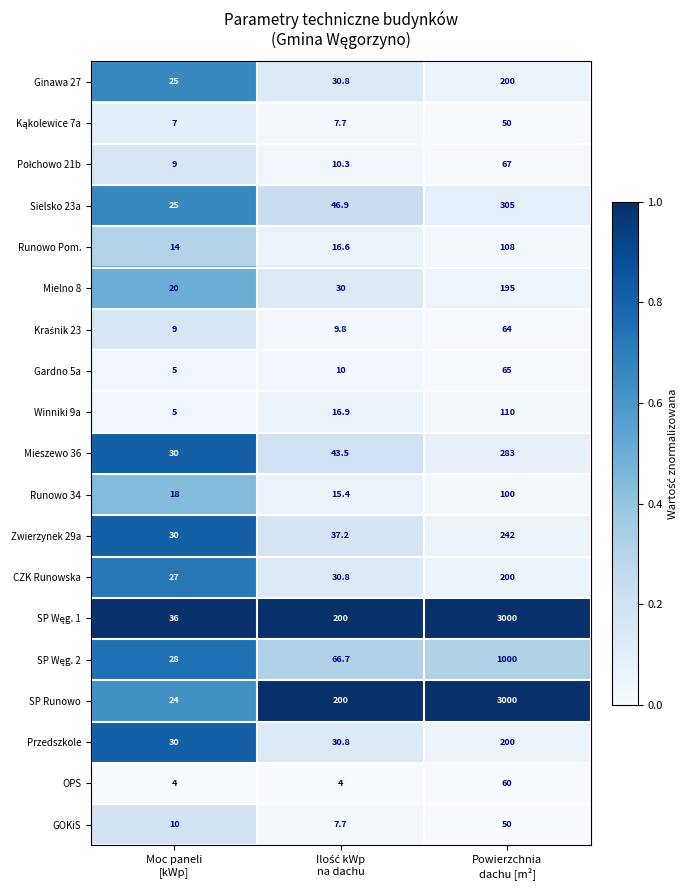

What is the greatest value displayed?

3000.0